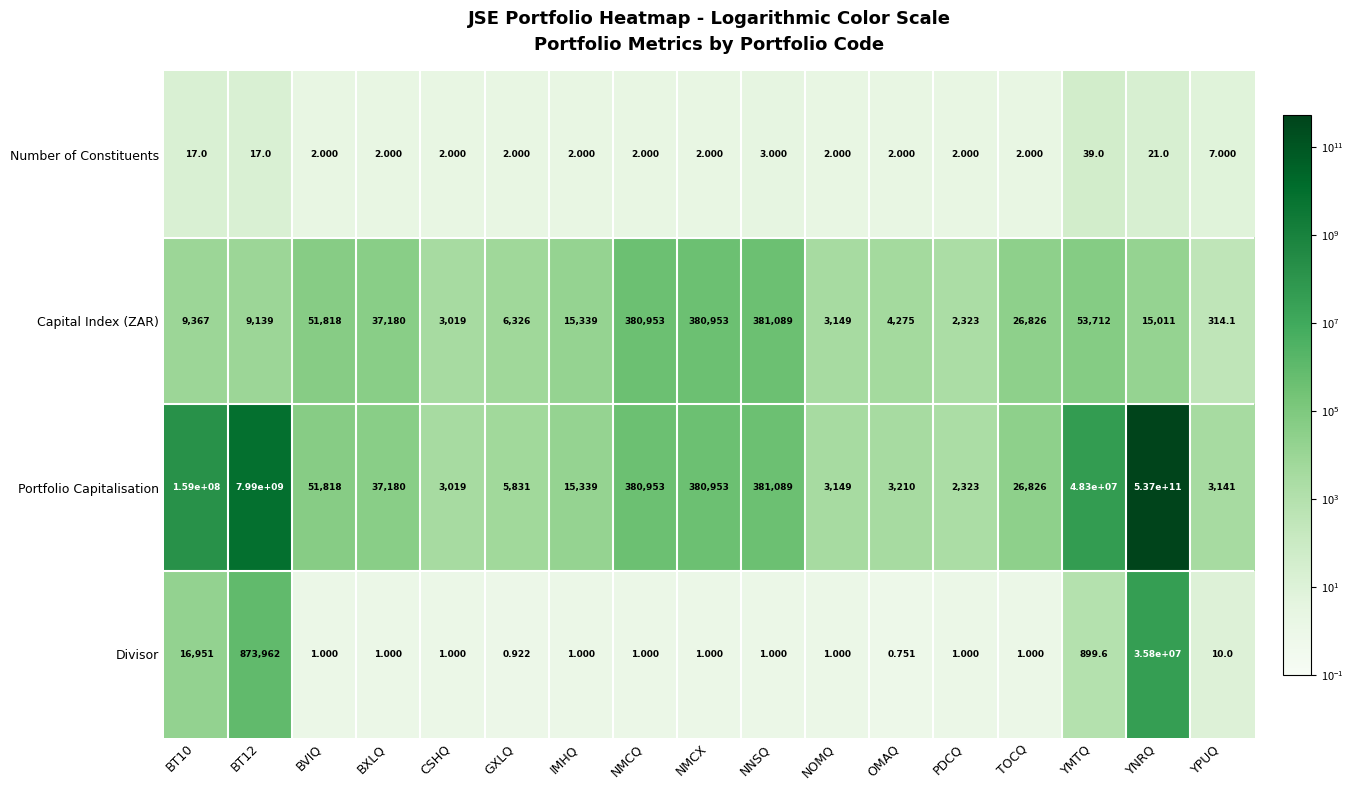

At which label does Portfolio Capitalisation reach its peak?

YNRQ